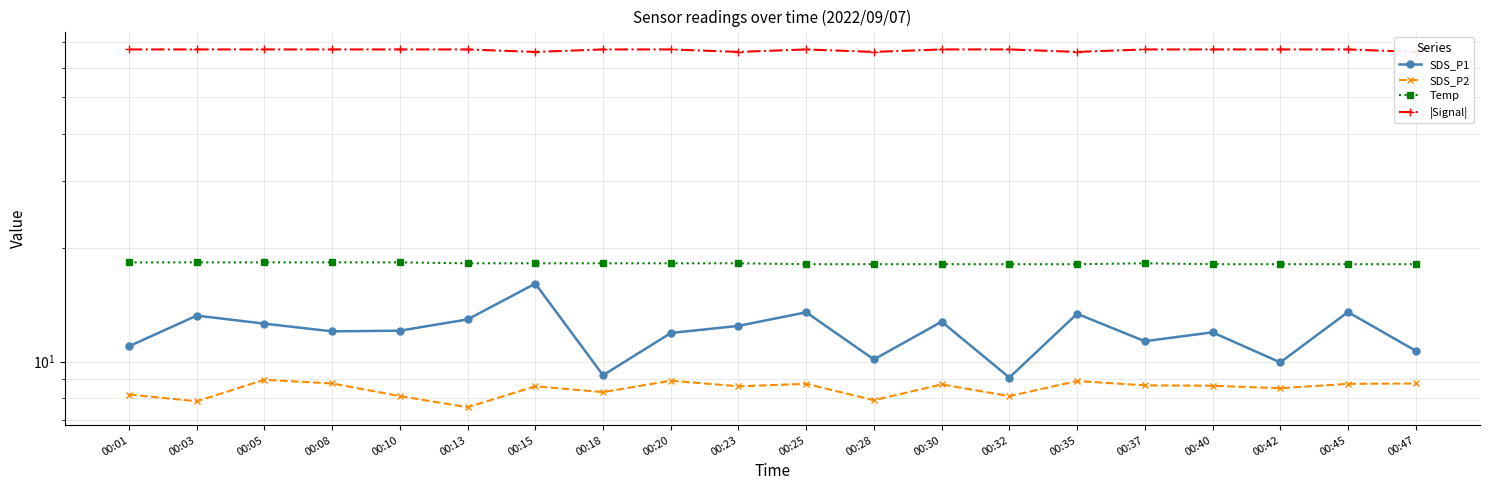

Rank the series by their maximum value, from highest to lowest.

|Signal|, Temp, SDS_P1, SDS_P2